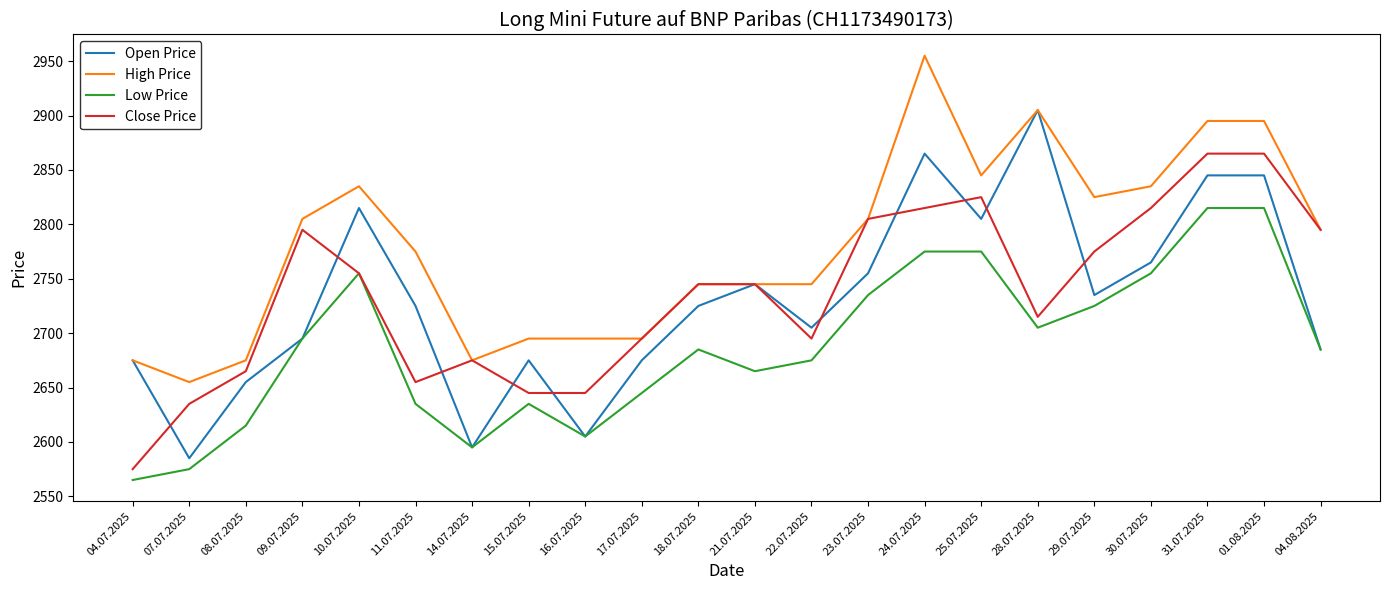

What is the total value across all series at 14.07.2025?

10540